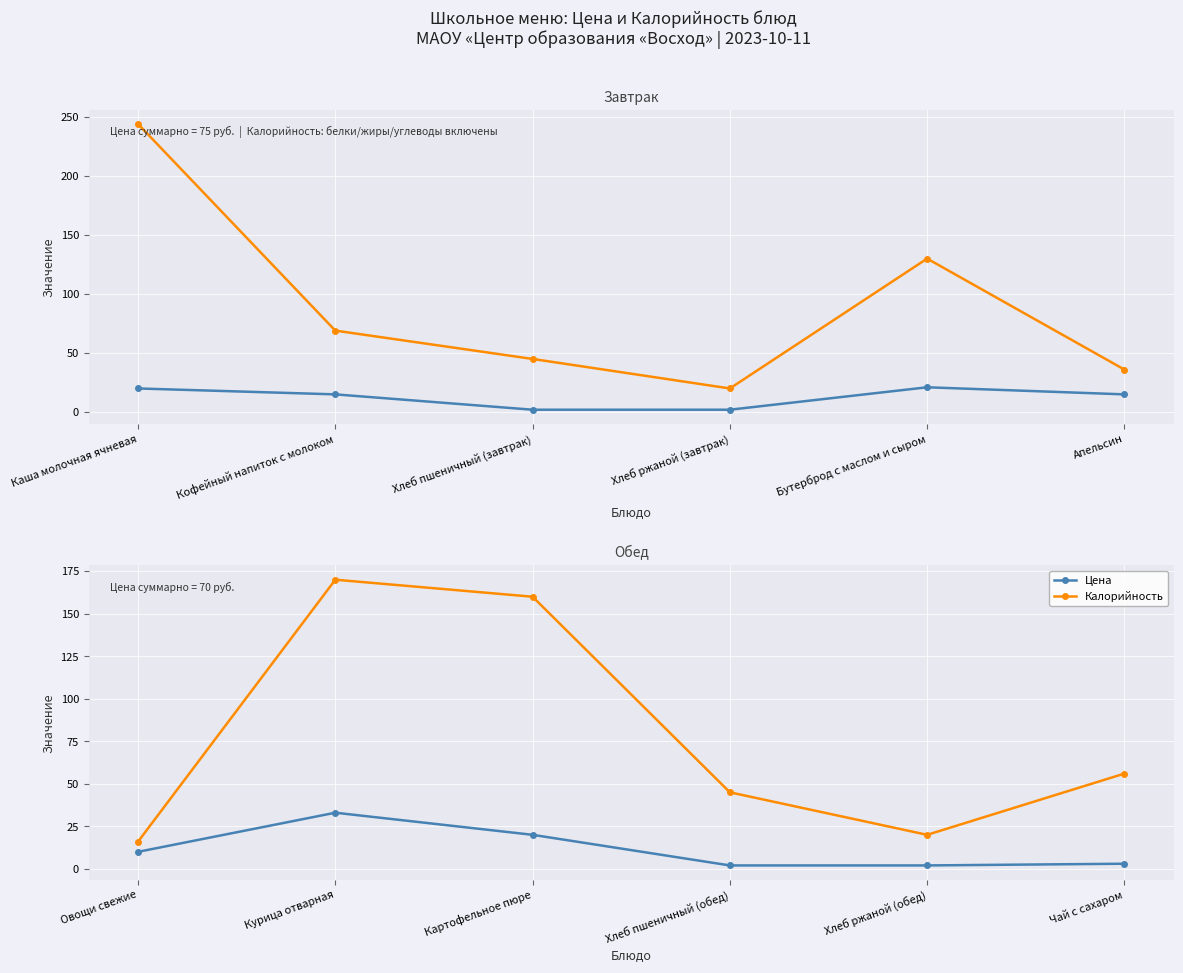

True or false: Цена and Калорийность cross at least once.

False